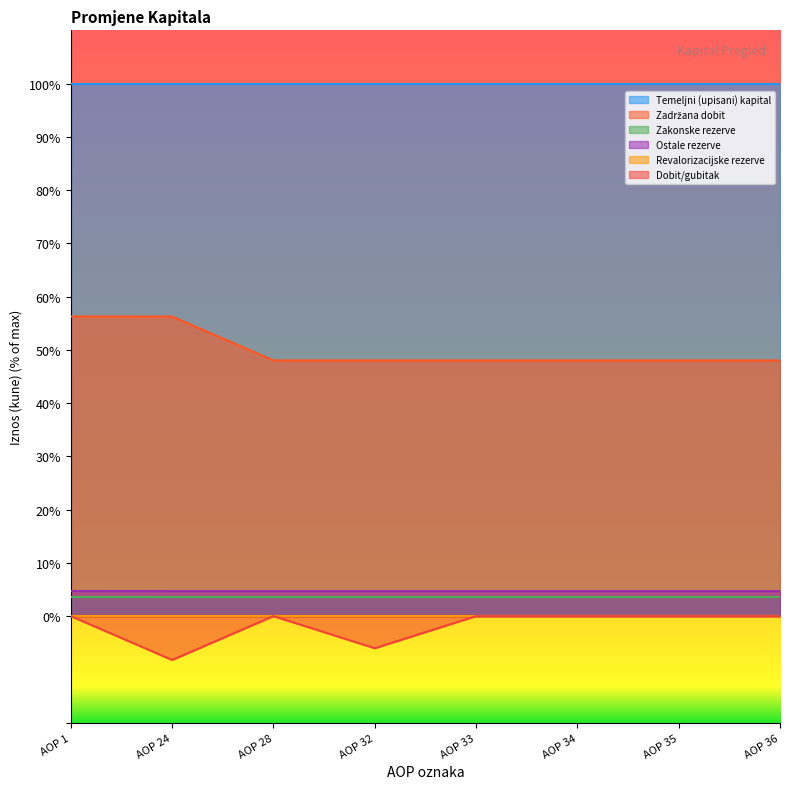

True or false: Zadržana dobit and Dobit/gubitak cross at least once.

False